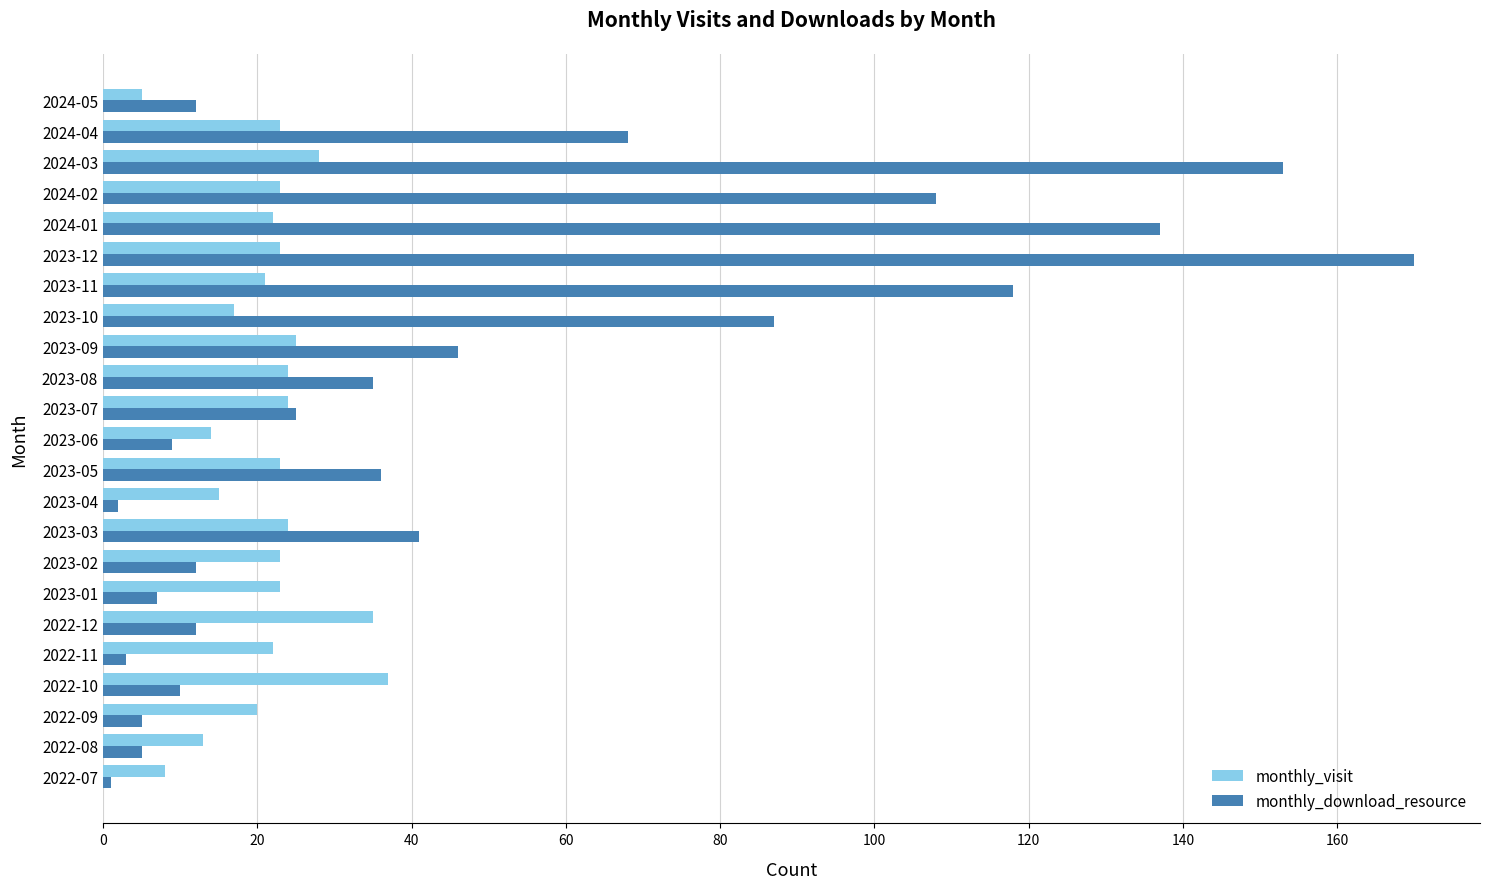

What is the total value across all series at 2022-08?

18